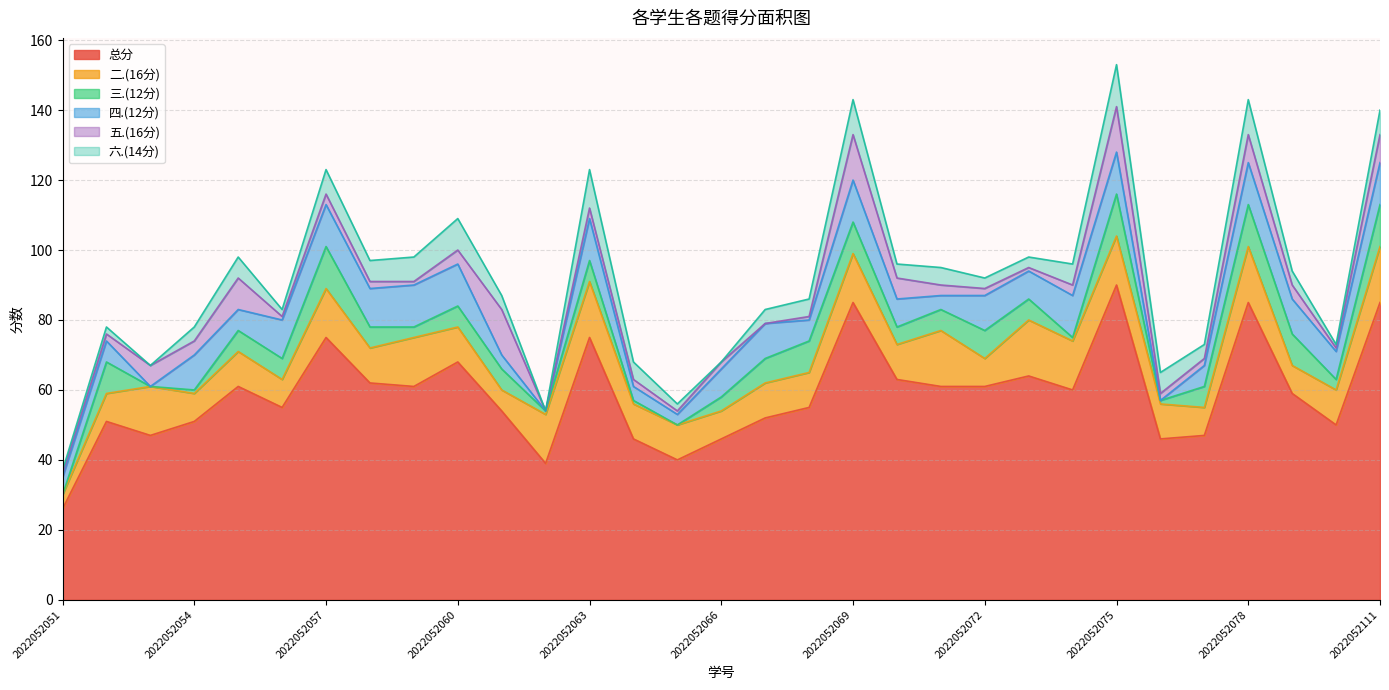

What value does the 总分 series have at 2022052067, to the nearest 10?

50